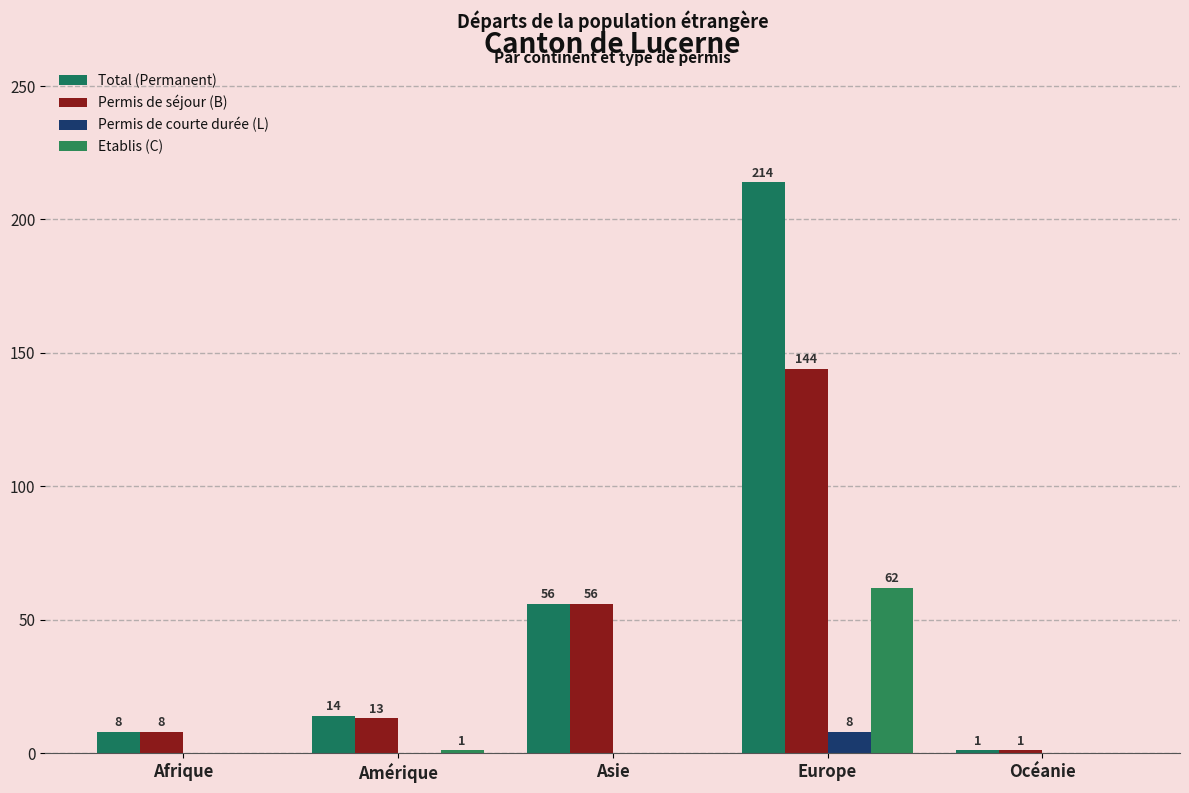

How many series are shown in this chart?

4